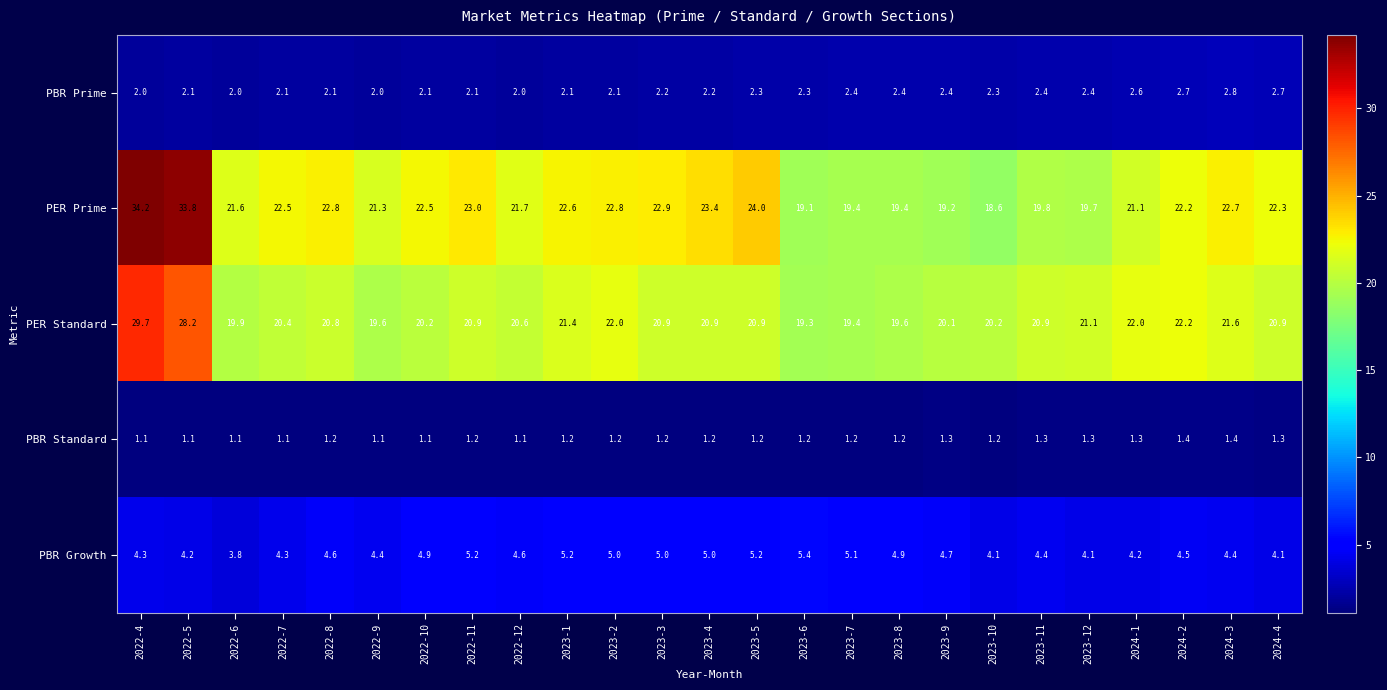

The PER Prime series shows 40.2 at 2022-7. True or false?

False